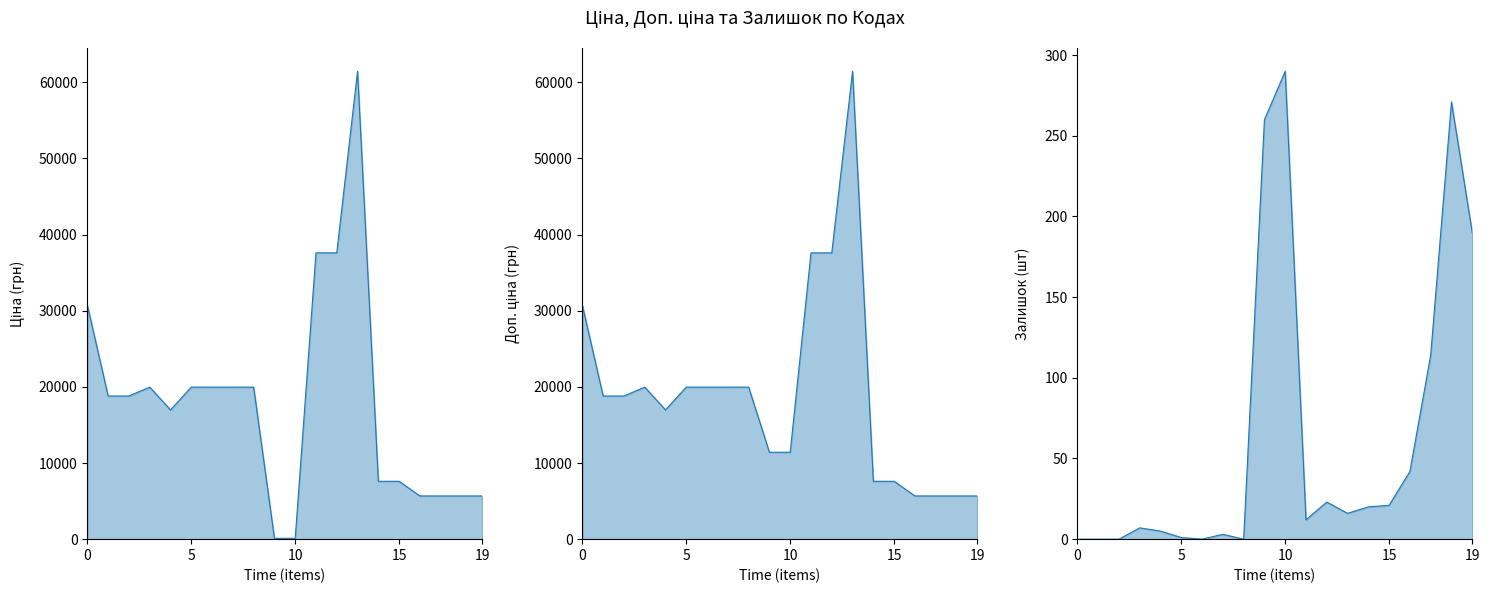

Which series has the widest spread of values?

Ціна